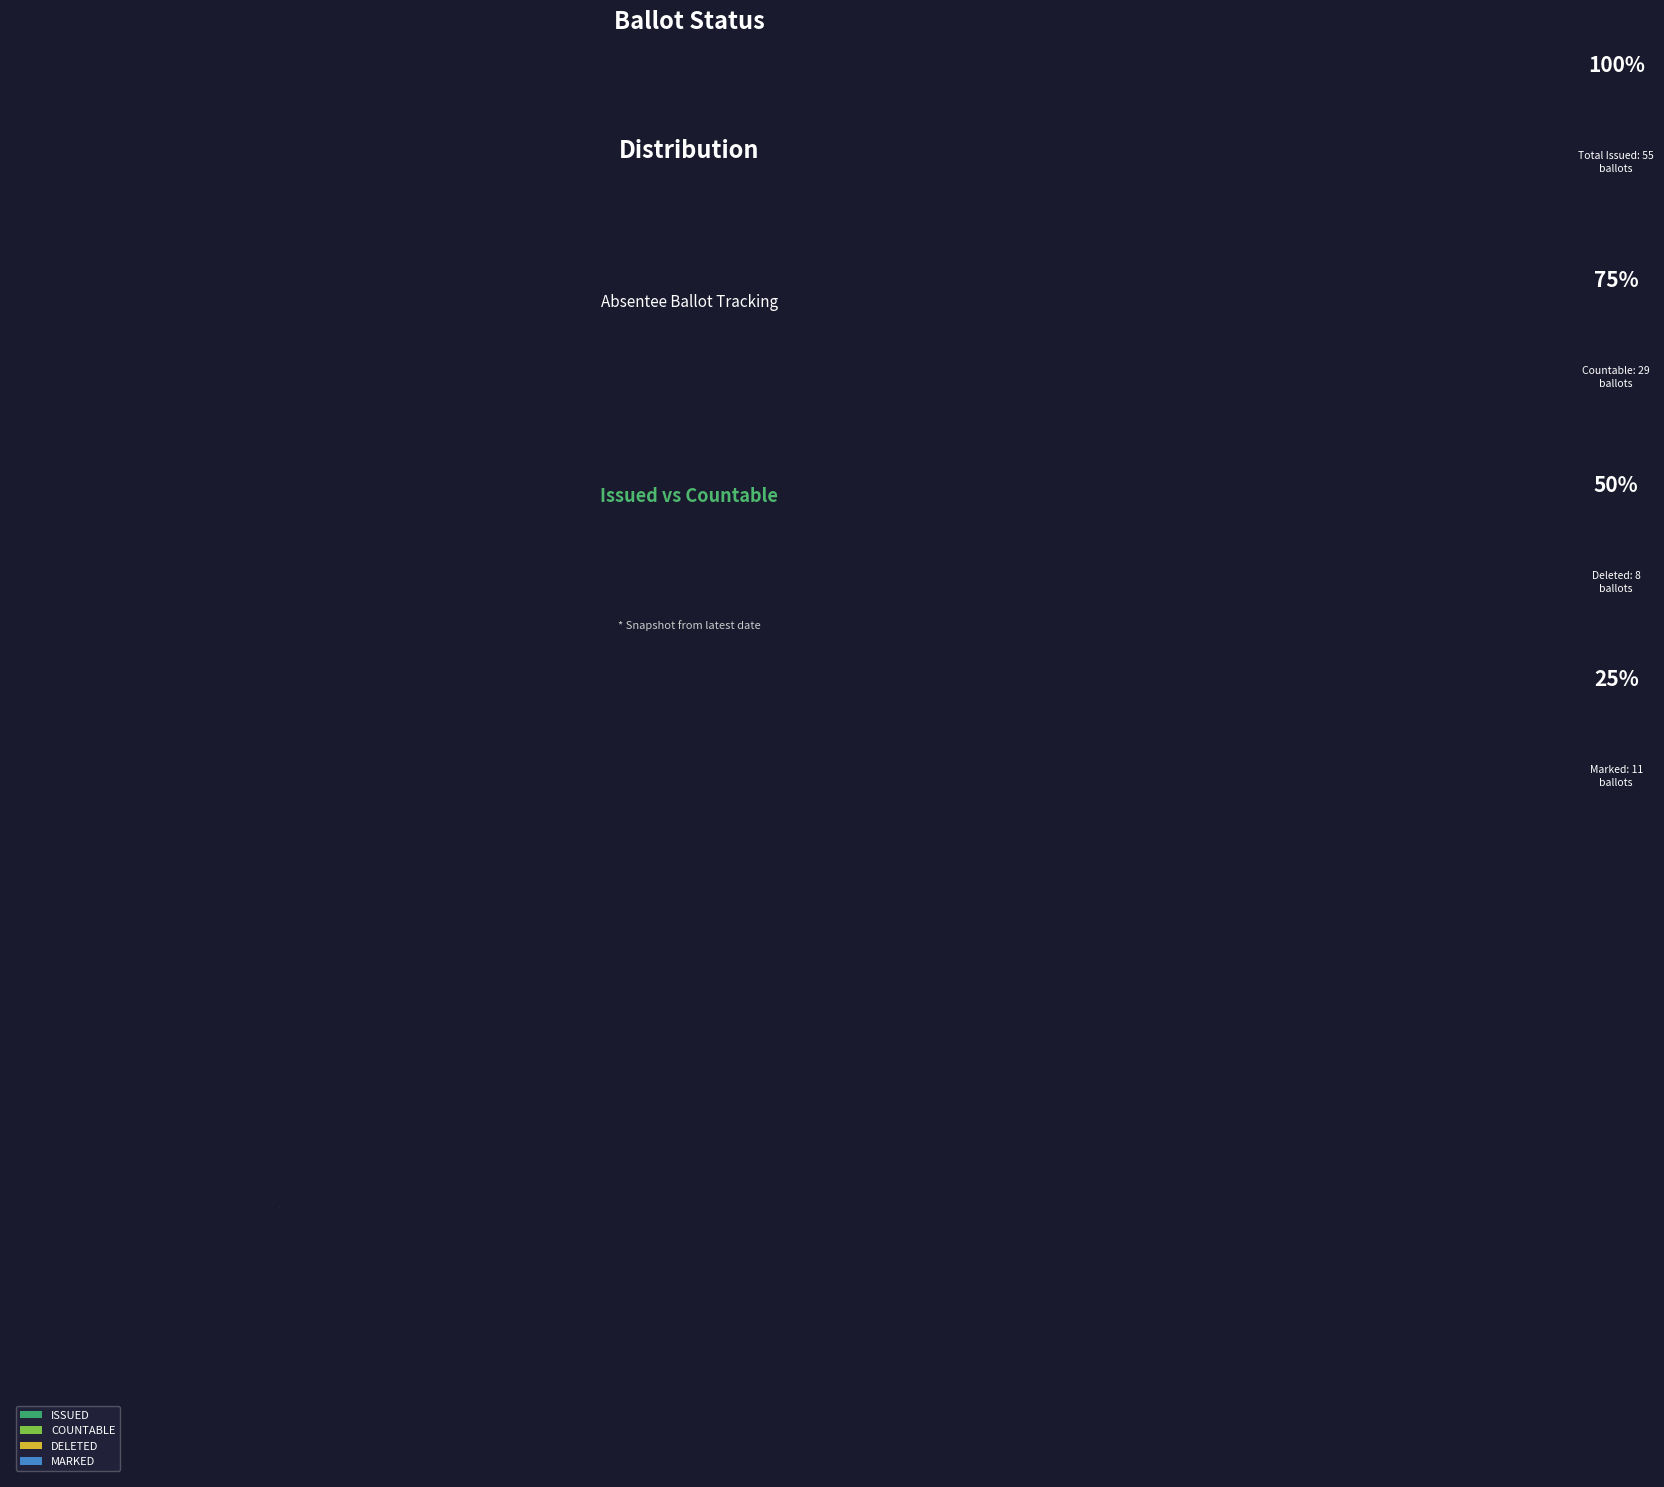

The ISSUED slice represents 59% of the pie. True or false?

False